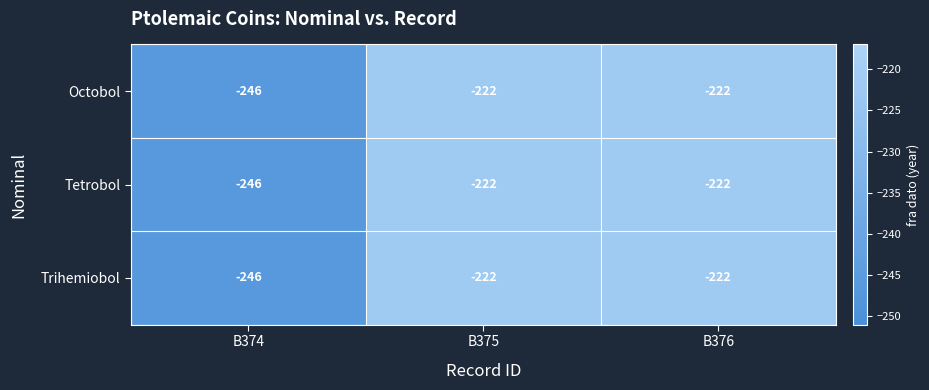

The Tetrobol series shows -111 at B376. True or false?

False